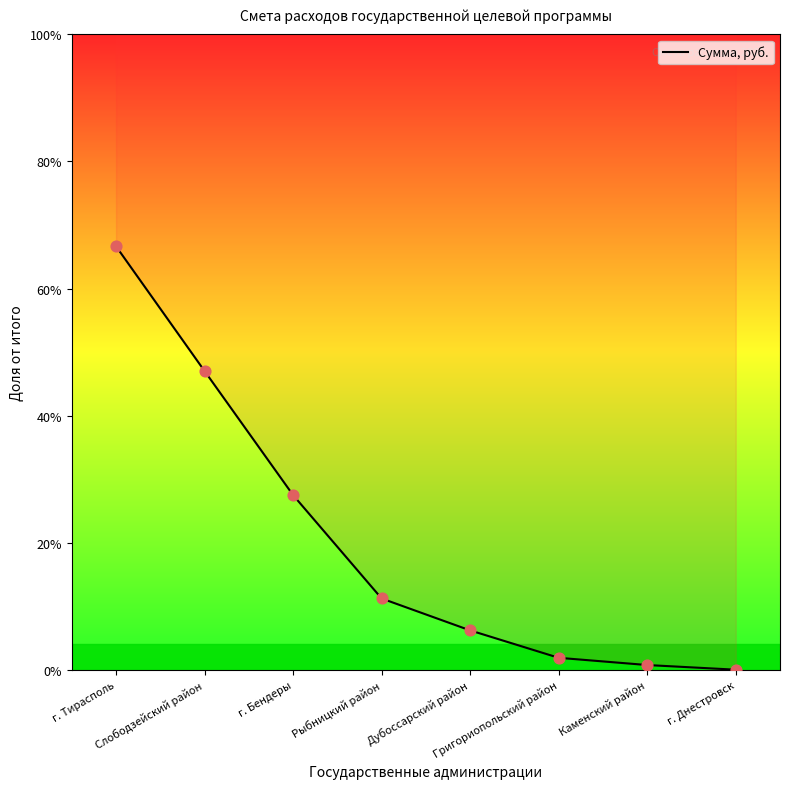

Between г. Бендеры and г. Тирасполь, which is larger?

г. Тирасполь